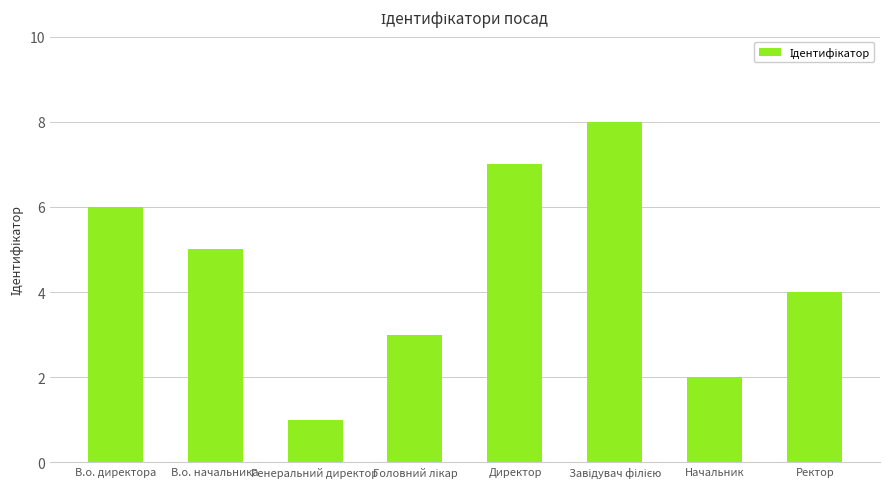

Reading left to right, what are all the values shown in this chart?

6	5	1	3	7	8	2	4